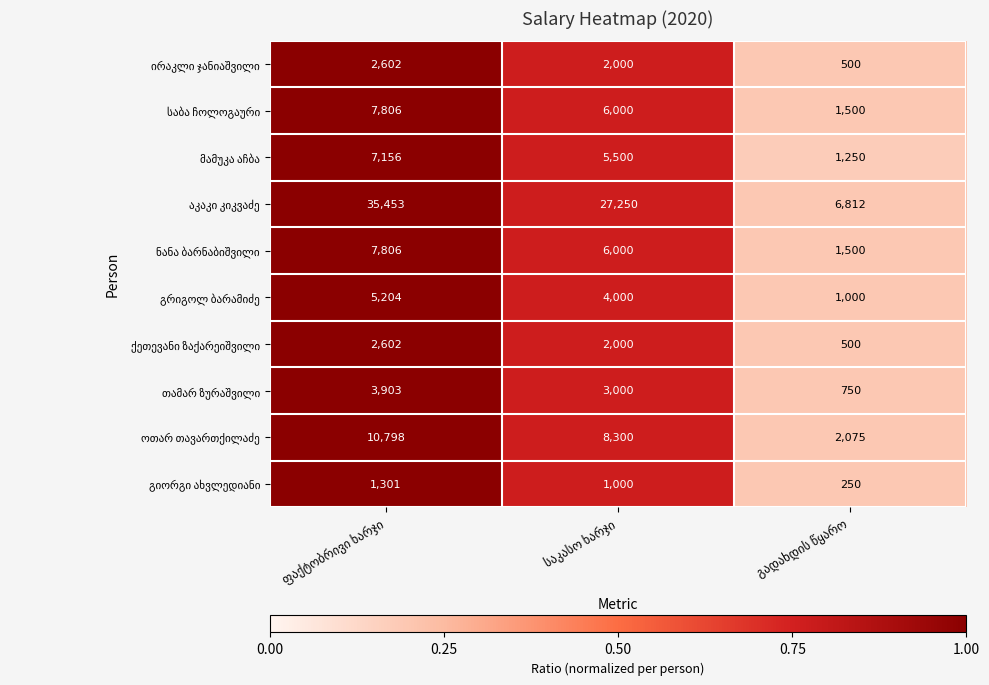

Count the number of data series in this chart.

10